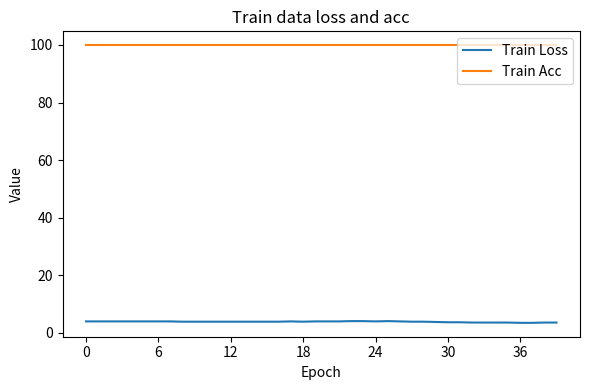

True or false: Train Loss and Train Acc cross at least once.

False